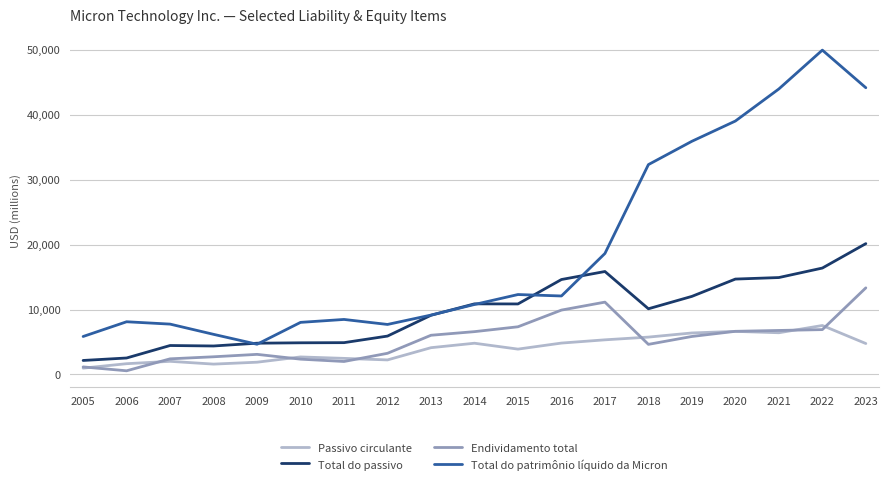

What is the difference between the second highest and minimum values in the Endividamento total series?

10563